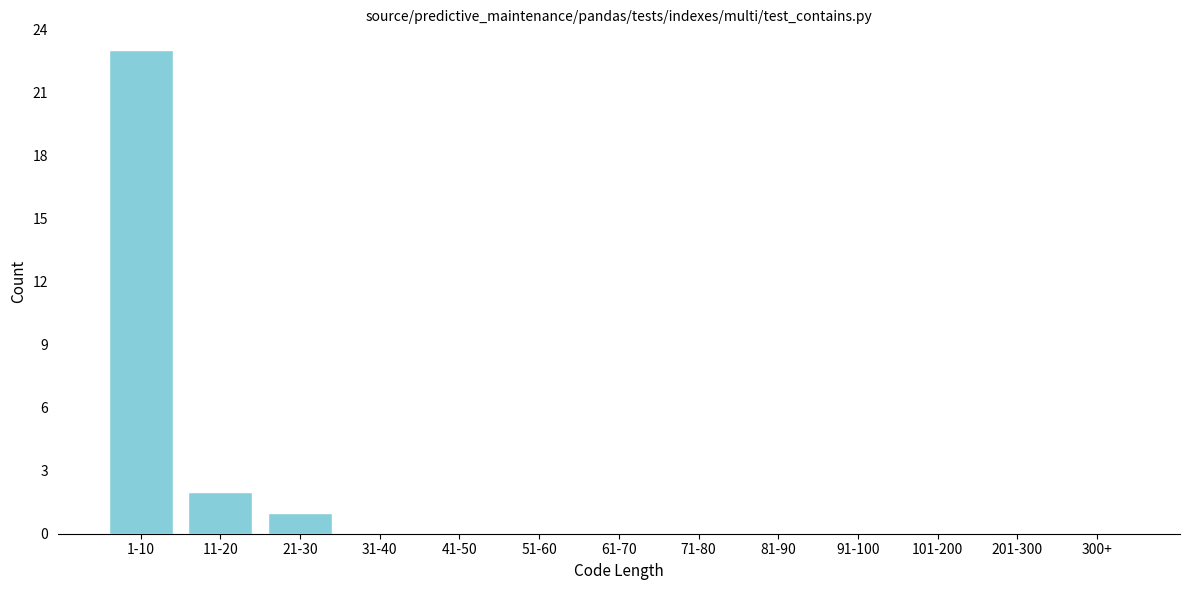

Reading left to right, transcribe all the data shown in this chart.

1-10=23	11-20=2	21-30=1	31-40=0	41-50=0	51-60=0	61-70=0	71-80=0	81-90=0	91-100=0	101-200=0	201-300=0	300+=0